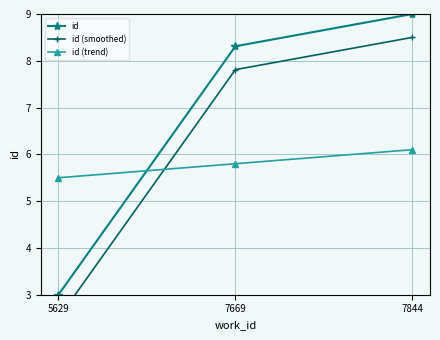

Count the number of categories in the chart.

3